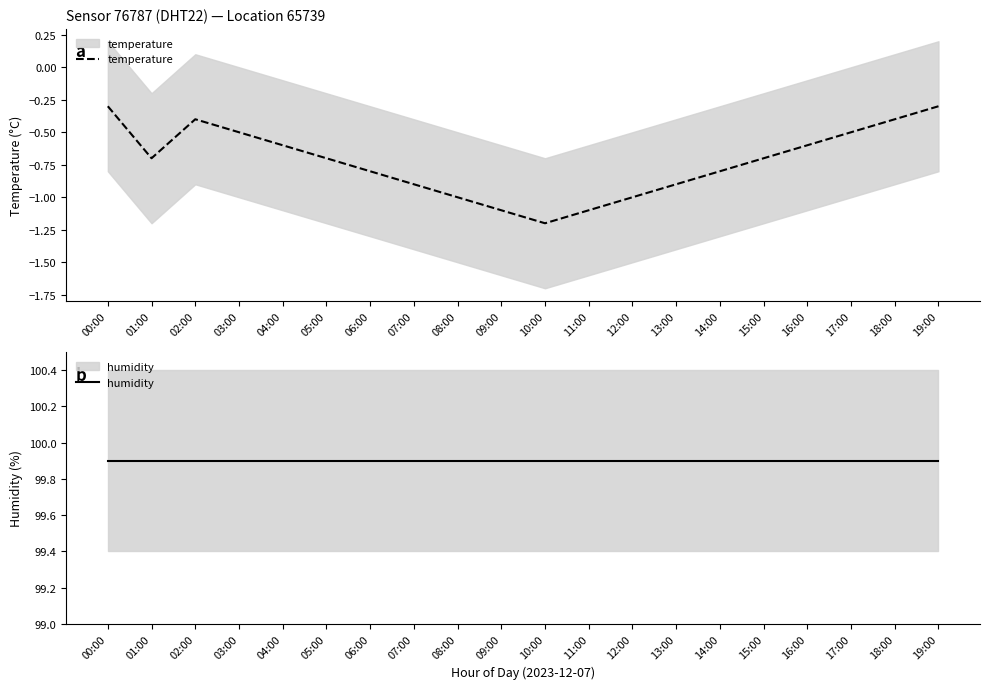

Reading right to left, extract all data points from this chart.

temperature: 19:00=-0.3	18:00=-0.4	17:00=-0.5	16:00=-0.6	15:00=-0.7	14:00=-0.8	13:00=-0.9	12:00=-1.0	11:00=-1.1	10:00=-1.2	09:00=-1.1	08:00=-1.0	07:00=-0.9	06:00=-0.8	05:00=-0.7	04:00=-0.6	03:00=-0.5	02:00=-0.4	01:00=-0.7	00:00=-0.3
humidity: 19:00=99.9	18:00=99.9	17:00=99.9	16:00=99.9	15:00=99.9	14:00=99.9	13:00=99.9	12:00=99.9	11:00=99.9	10:00=99.9	09:00=99.9	08:00=99.9	07:00=99.9	06:00=99.9	05:00=99.9	04:00=99.9	03:00=99.9	02:00=99.9	01:00=99.9	00:00=99.9